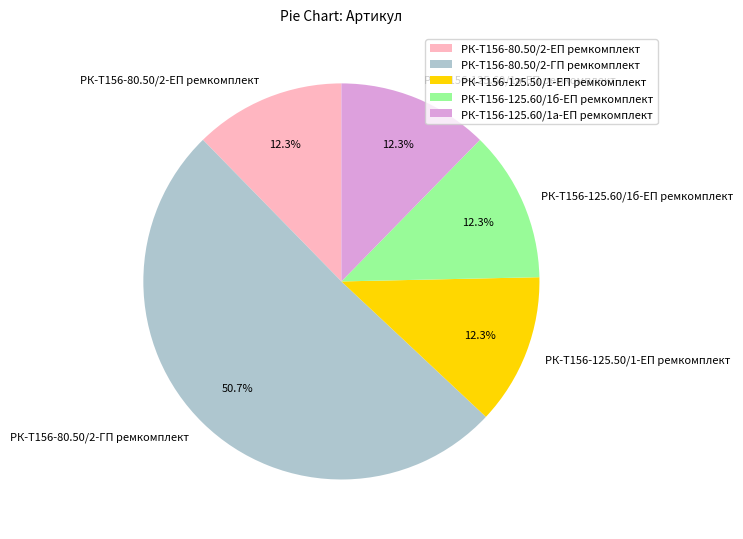

Approximately how many times larger is the value at РК-Т156-125.60/1б-ЕП ремкомплект compared to РК-Т156-125.60/1а-ЕП ремкомплект?

1.0